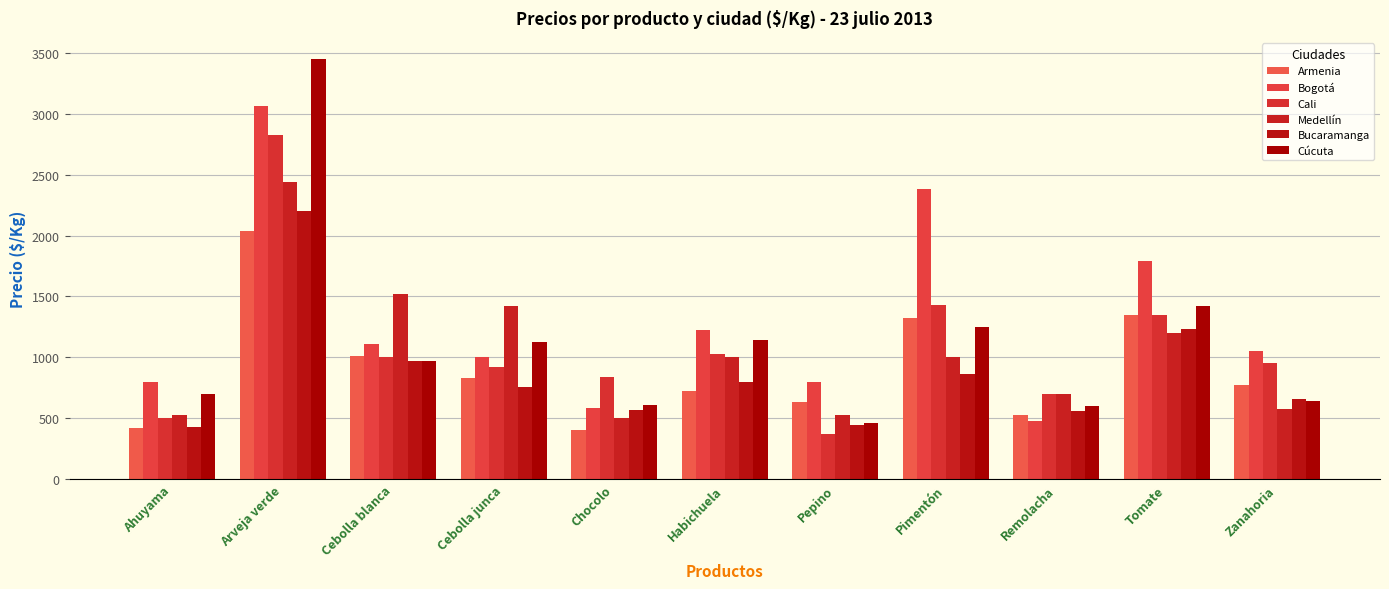

What value does the Medellín series have at Arveja verde, to the nearest 100?

2400